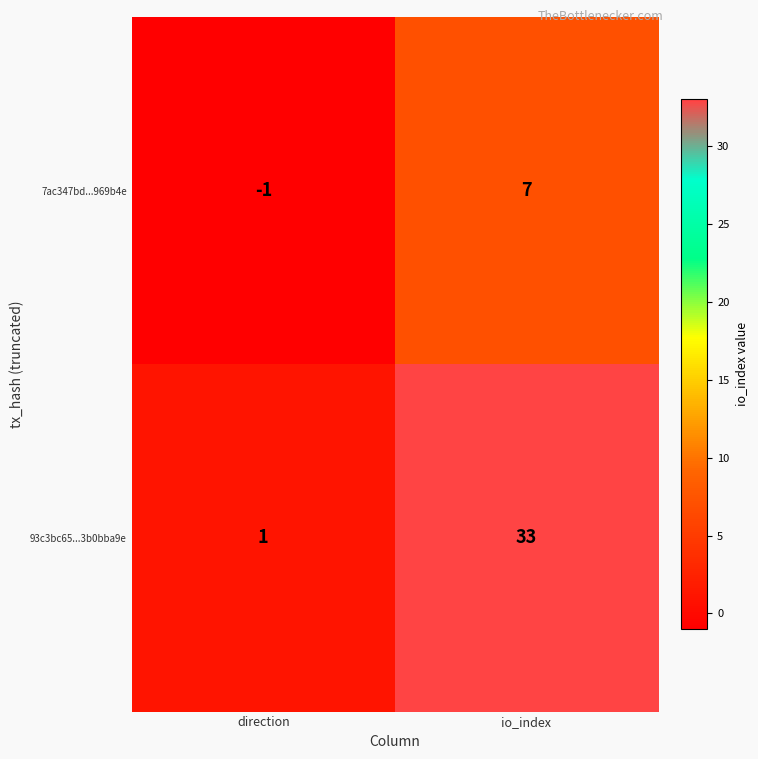

How many series are shown in this chart?

2